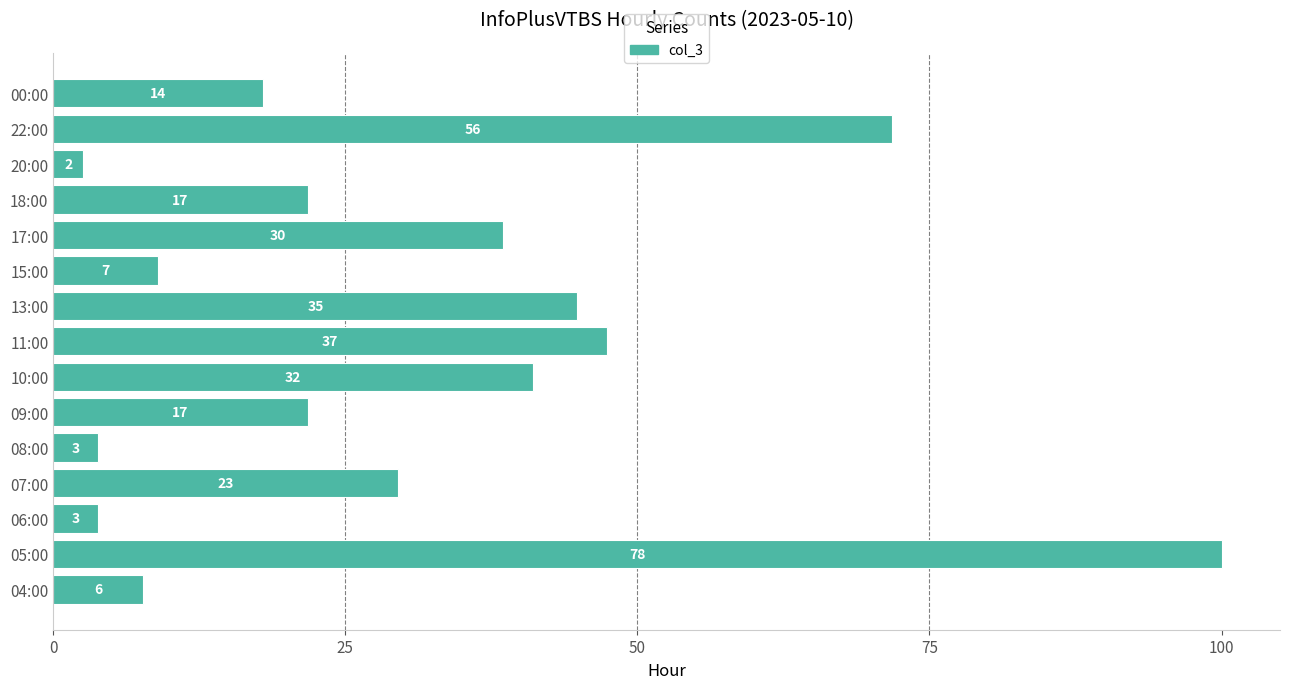

What is the sum of all values?

461.5